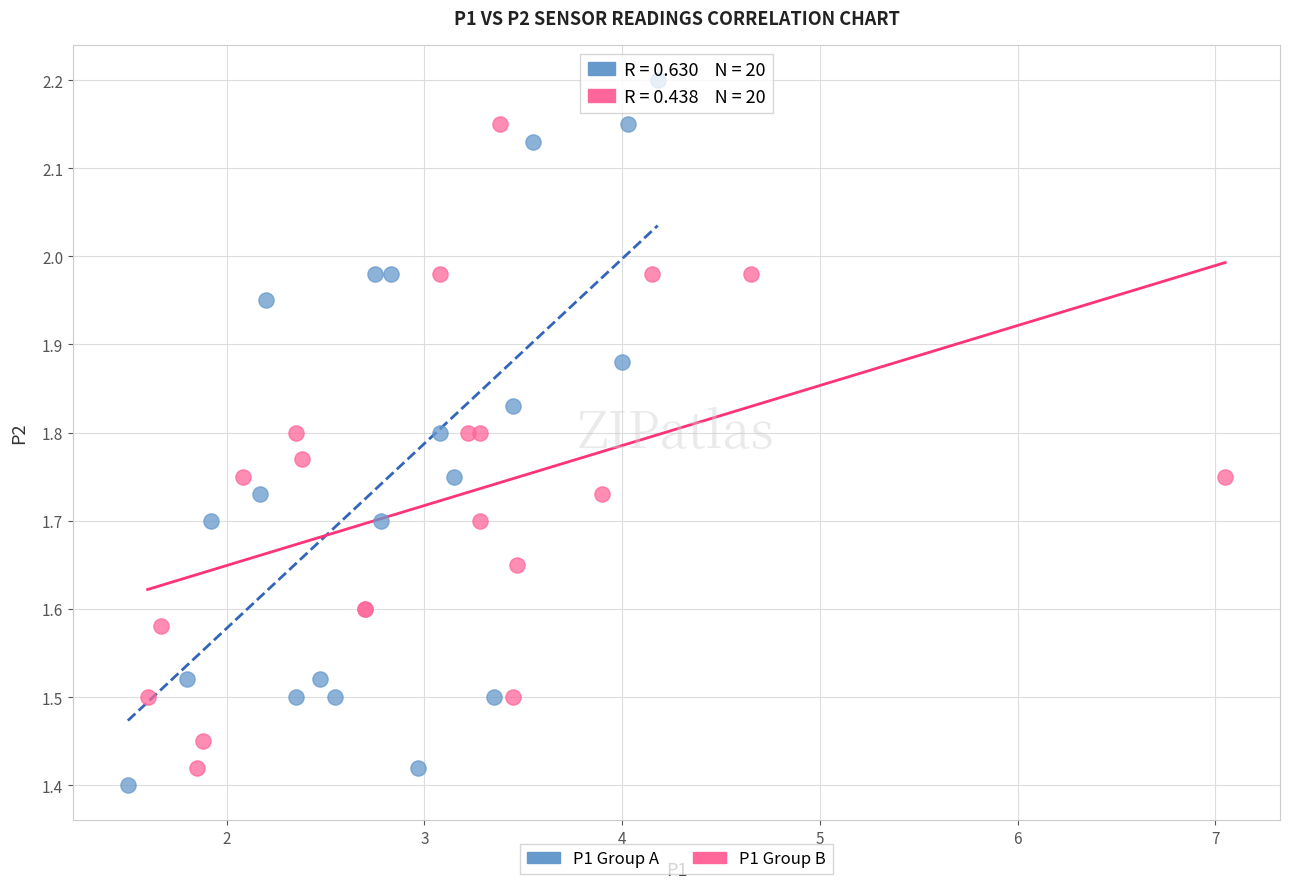

Which series has the widest spread of Y values?

P1 Group A